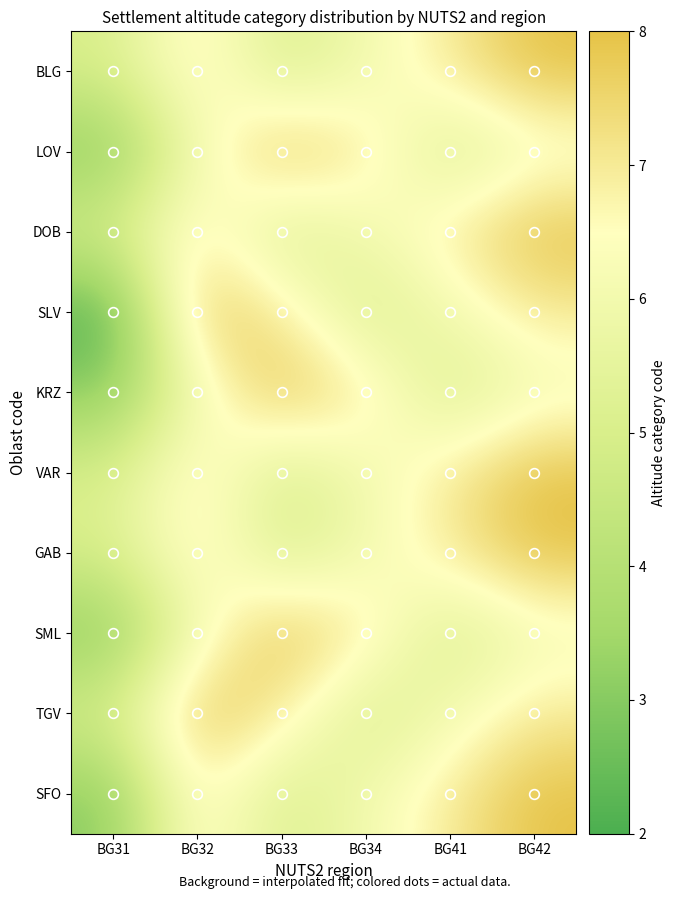

What is the difference between the highest and lowest values at BG31?

3